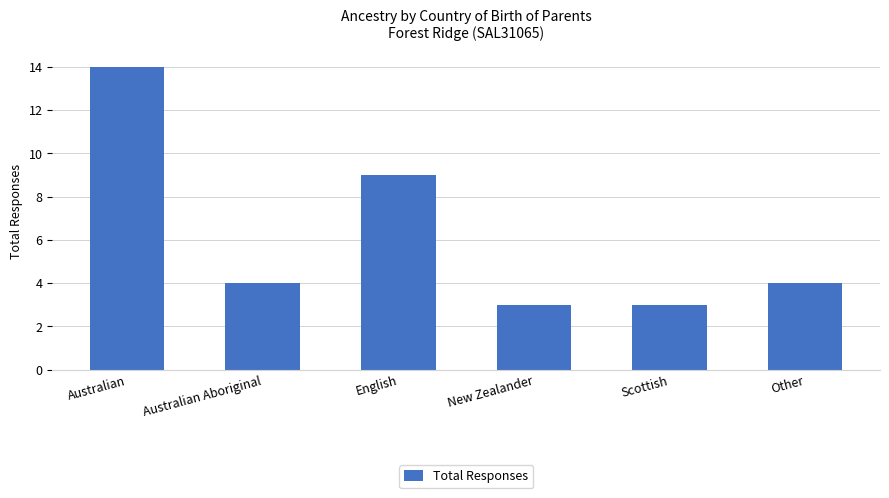

Reading right to left, extract all data points from this chart.

Other=4	Scottish=3	New Zealander=3	English=9	Australian Aboriginal=4	Australian=14